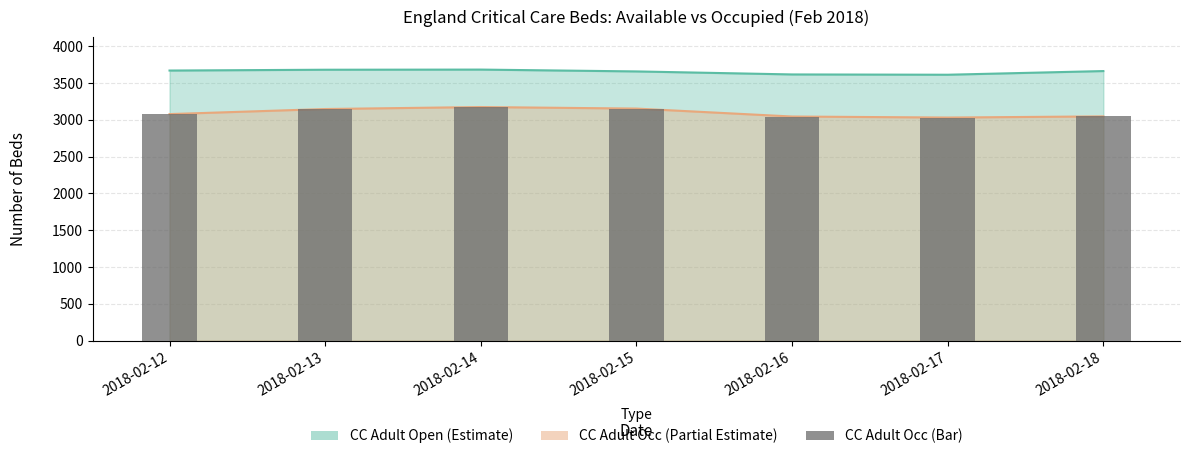

What is the sum of all values?

21682